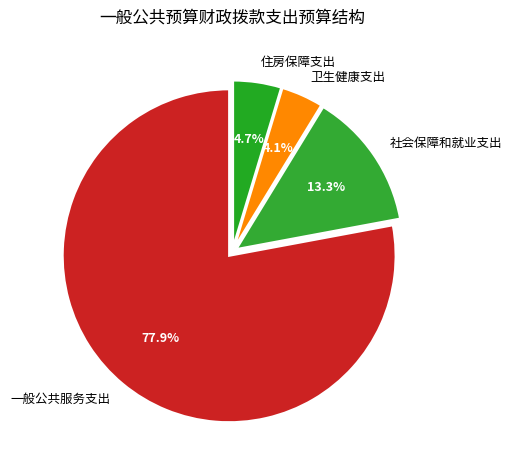

Count the number of slices in the pie.

4